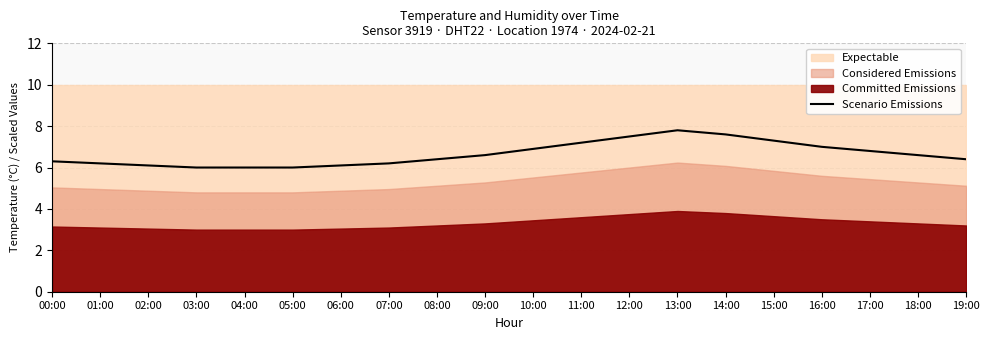

The value at 10:00 is 4.4. True or false?

False